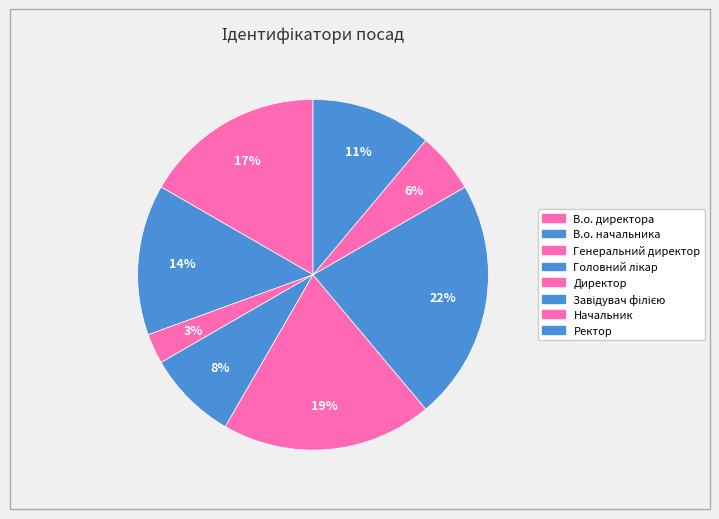

Rank the categories by value from lowest to highest.

Генеральний директор, Начальник, Головний лікар, Ректор, В.о. начальника, В.о. директора, Директор, Завідувач філією